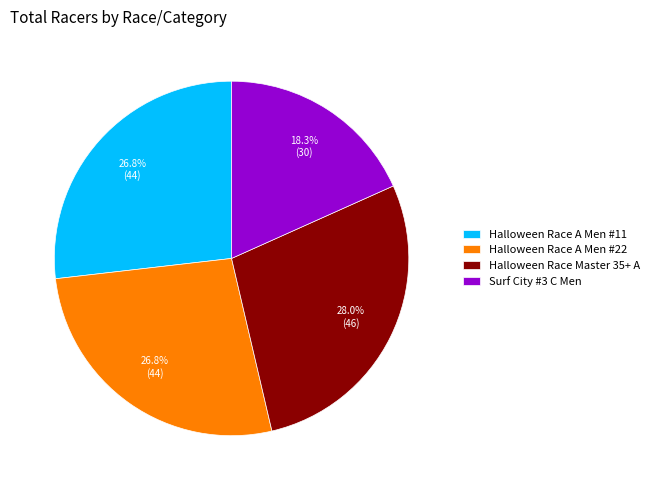

What is the ratio of the value at Halloween Race A Men #22 to the value at Halloween Race Master 35+ A?

1.0